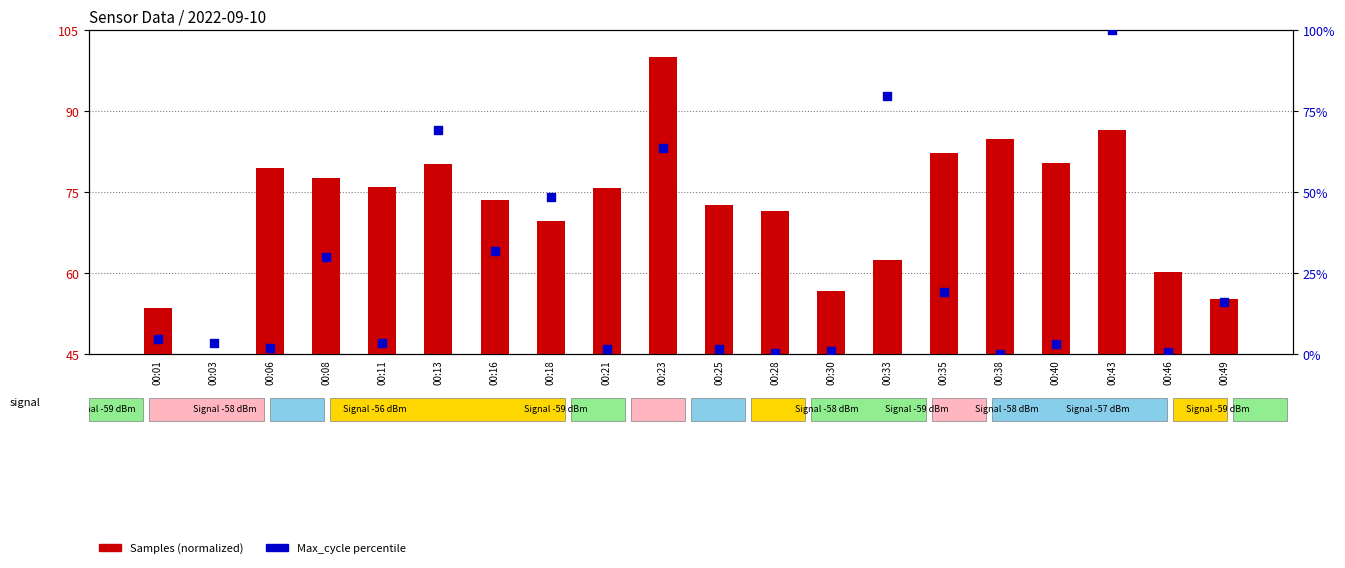

Is the value of Samples (normalized) at 00:30 greater than the value of Max_cycle (percentile) at 00:35?

Yes